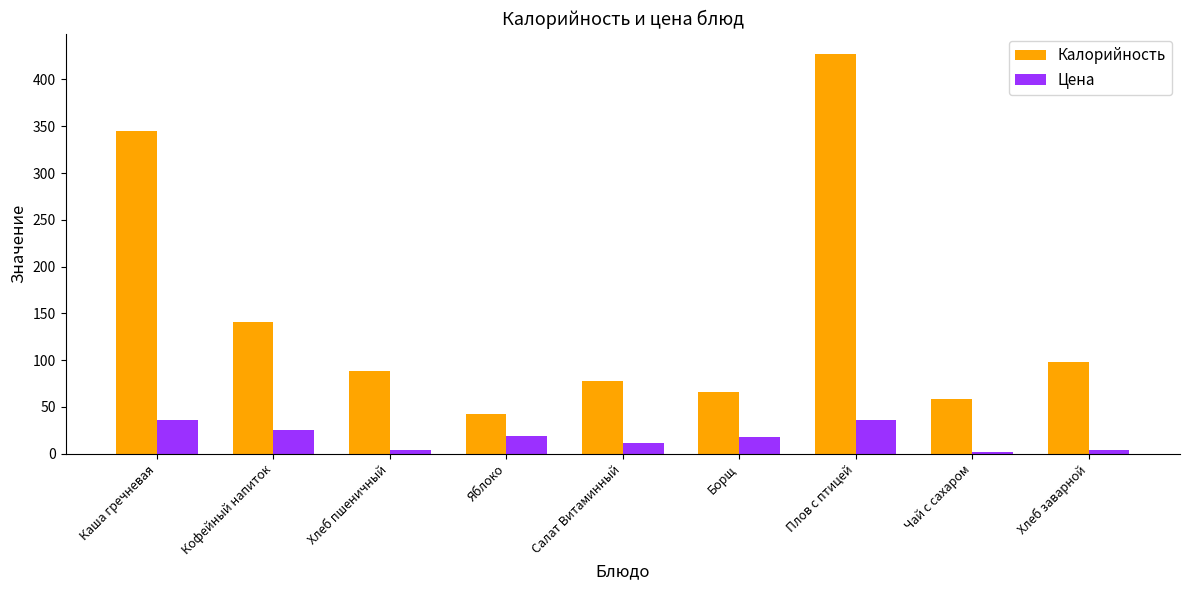

How many bars are there in total?

18